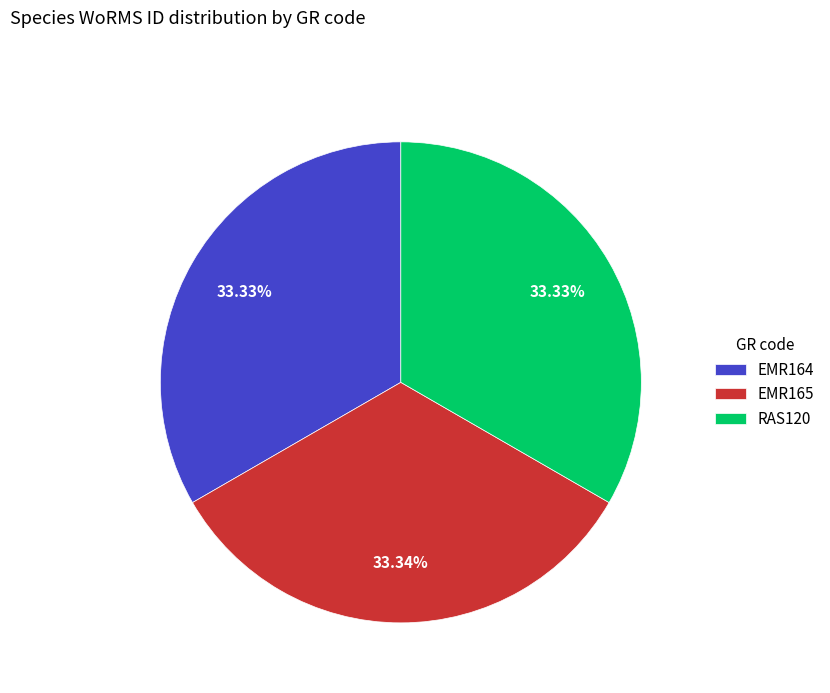

Count the number of slices in the pie.

3